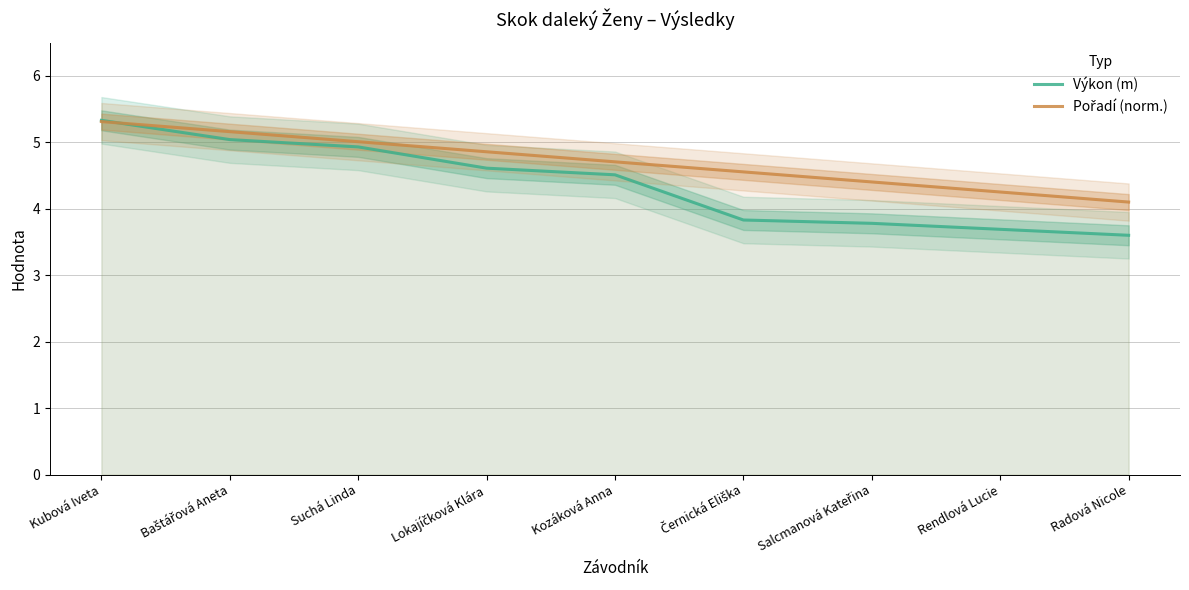

At which label does Výkon (m) first exceed 4?

Kubová Iveta